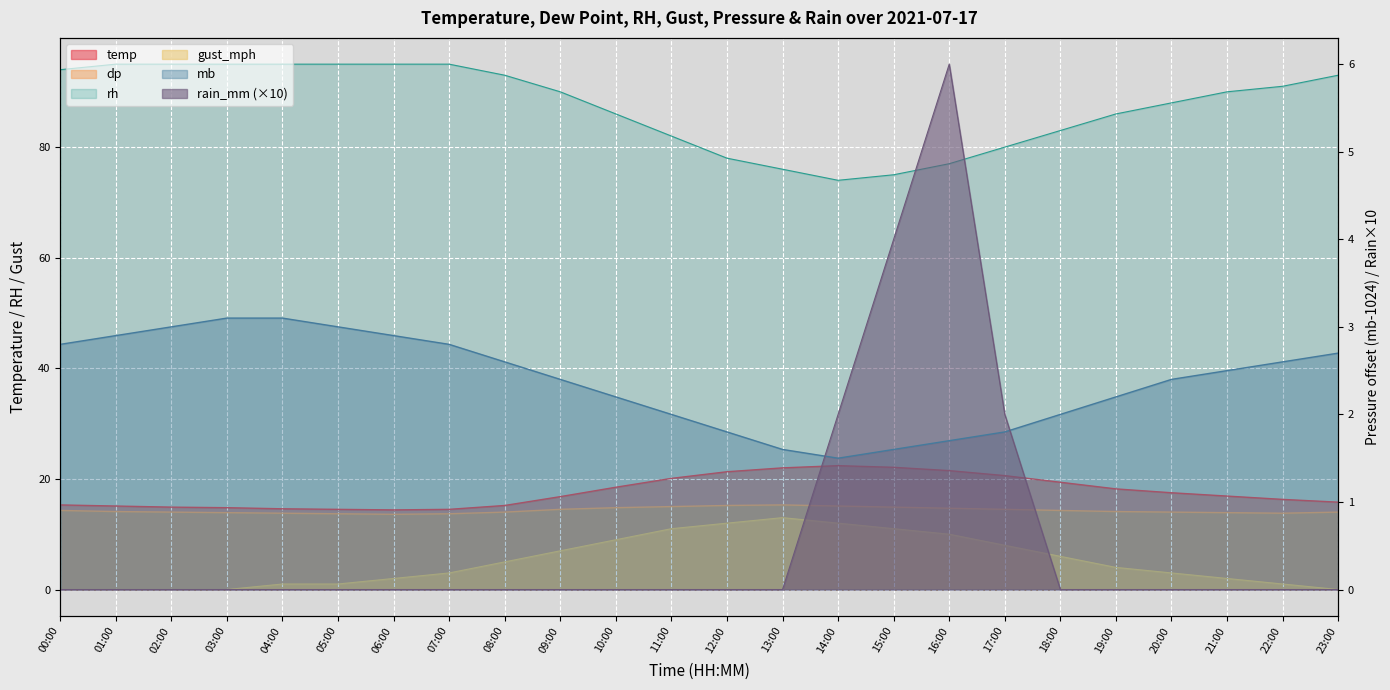

How many data points in dp are less than 14?

7